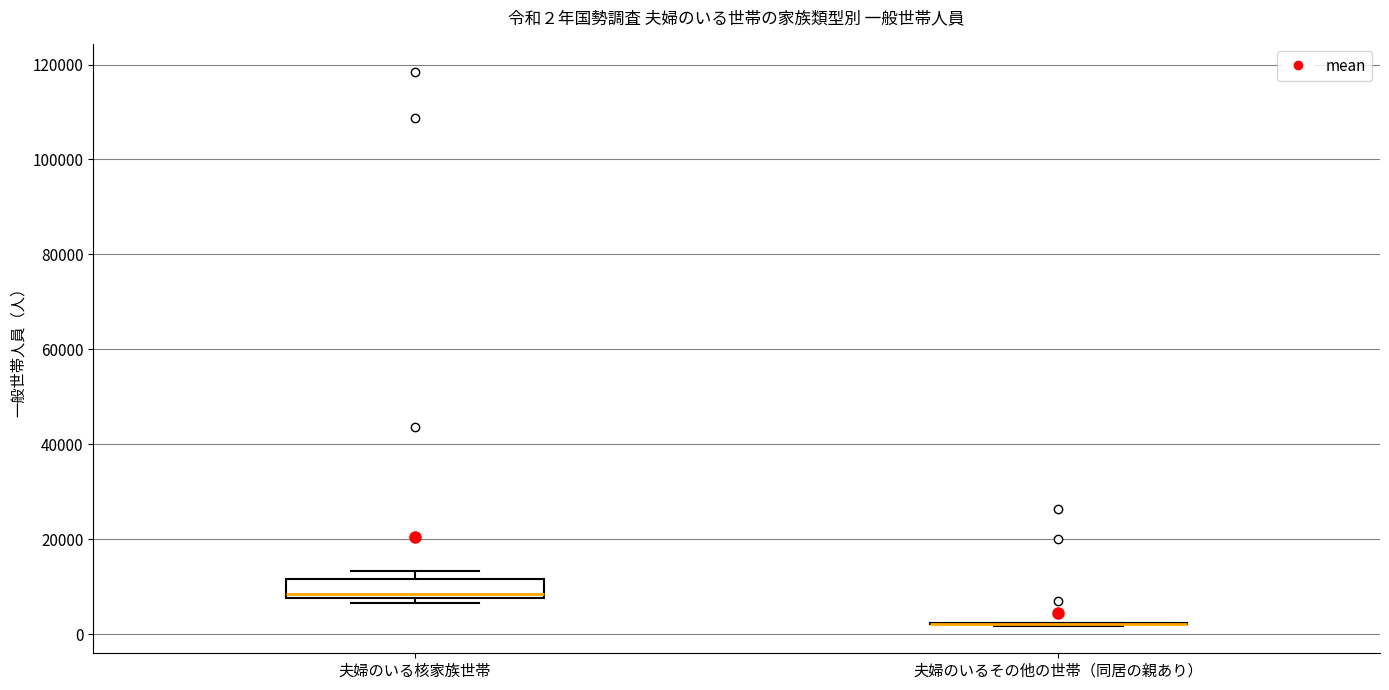

Comparing the boxes themselves (not the whiskers), which one is the tallest?

夫婦のいる核家族世帯